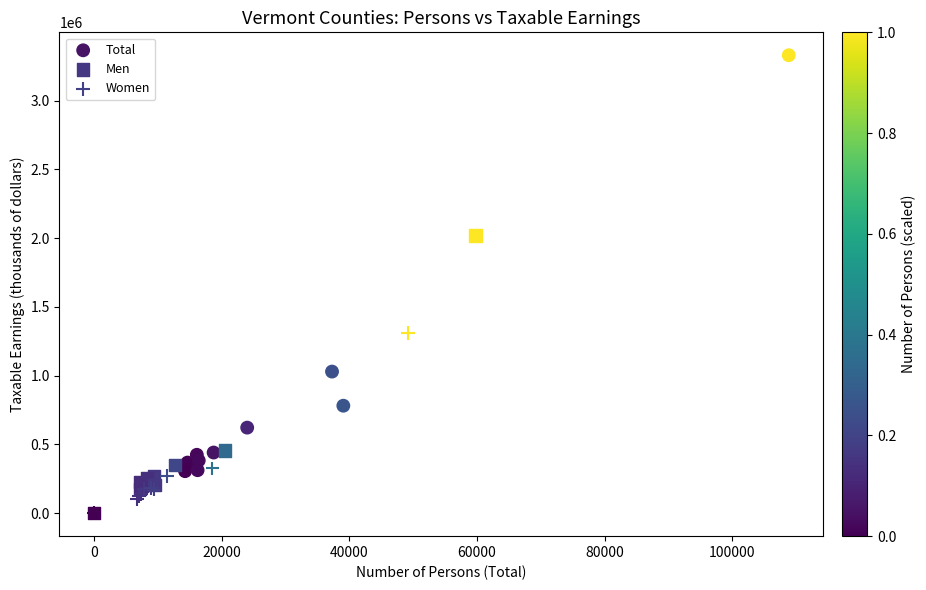

Which series has the largest Y range (max minus min)?

Total